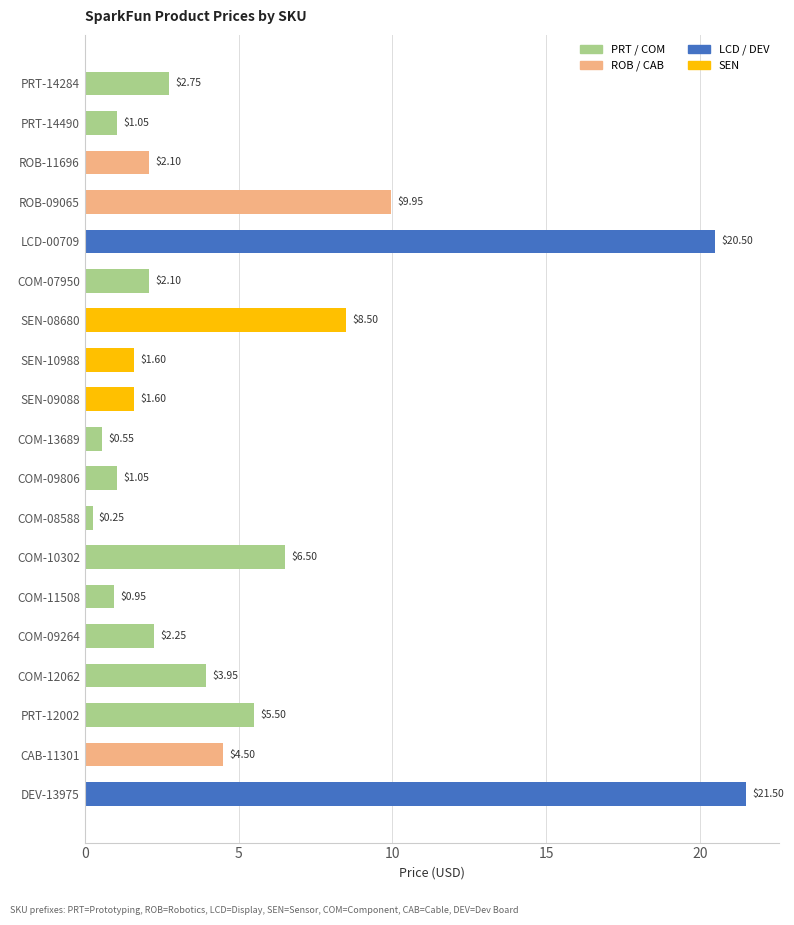

Which has a higher value, COM-09264 or COM-09806?

COM-09264